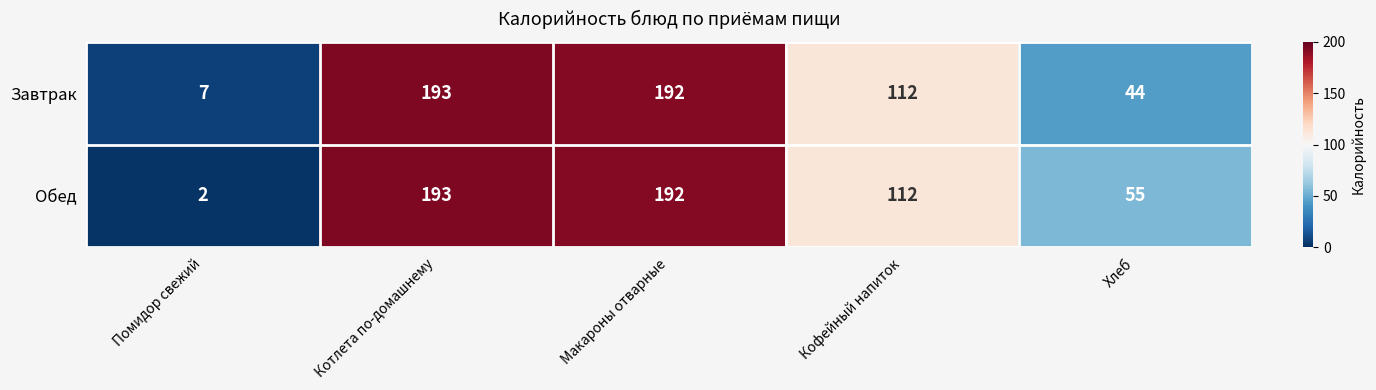

At how many categories does at least one series exceed 76?

3